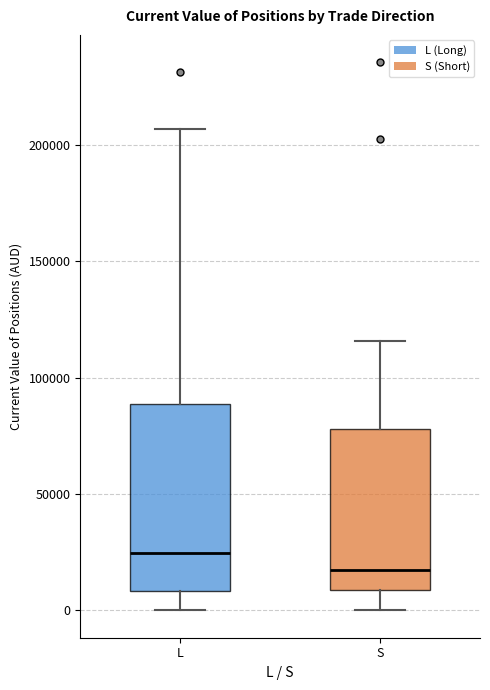

Where does the median line of the box for L sit on the y-axis? The values are not printed on the chart, so give them approximately, as read against the axis.

25000